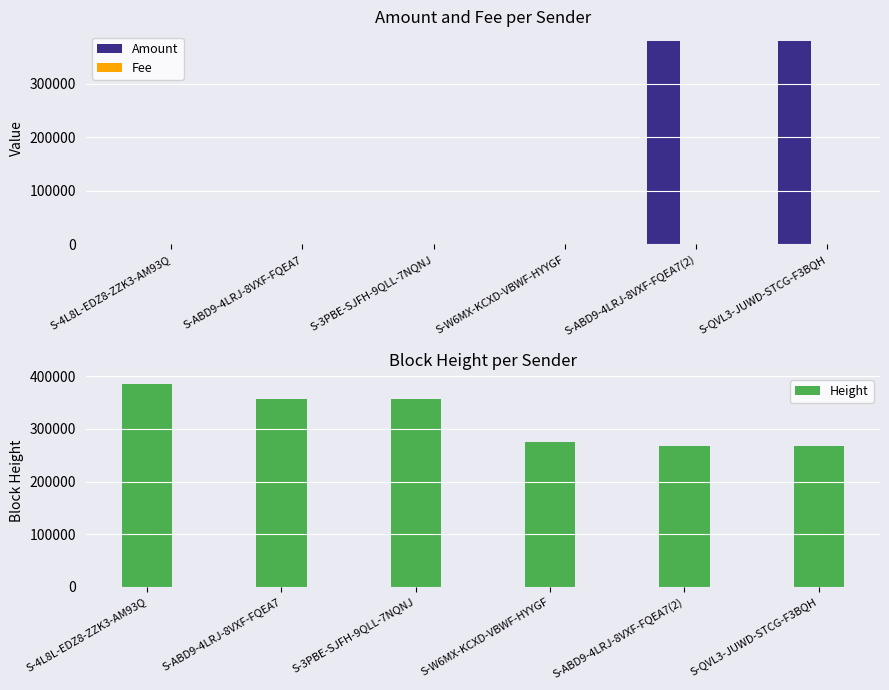

Between S-3PBE-SJFH-9QLL-7NQNJ and S-W6MX-KCXD-VBWF-HYYGF, which series saw the biggest shift?

Height